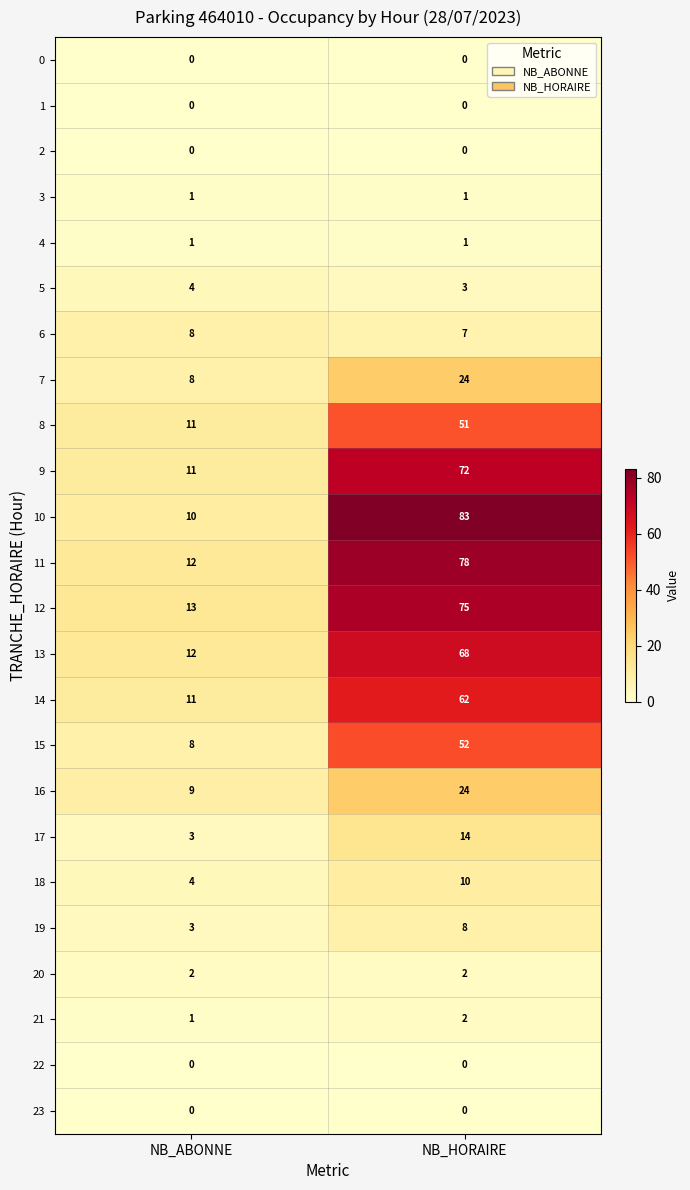

Rank the categories by 10 value from highest to lowest.

NB_HORAIRE, NB_ABONNE